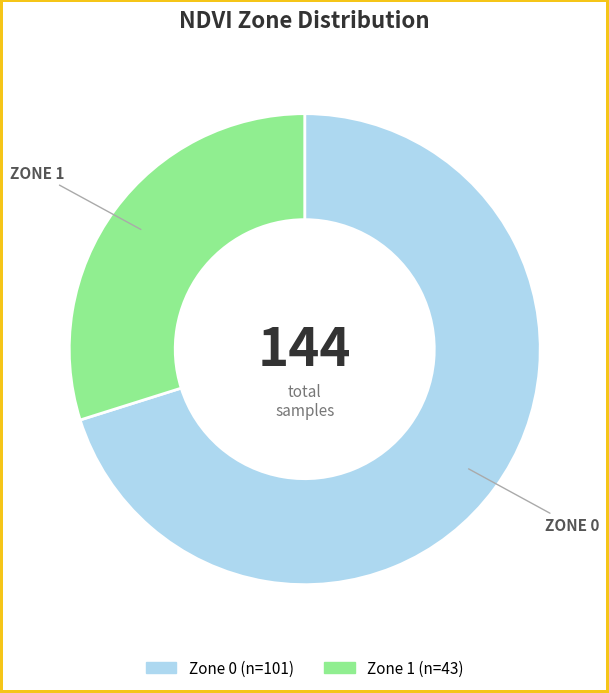

Is it true that Zone 1 is 30% of the pie?

True